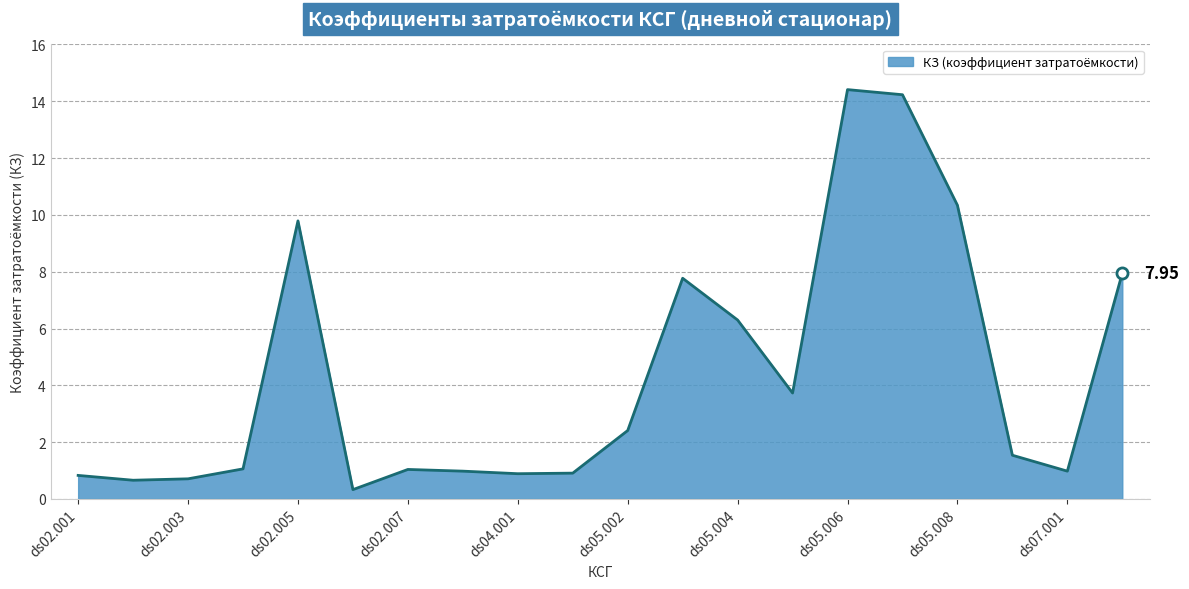

What is the difference between the maximum and minimum values?

14.1